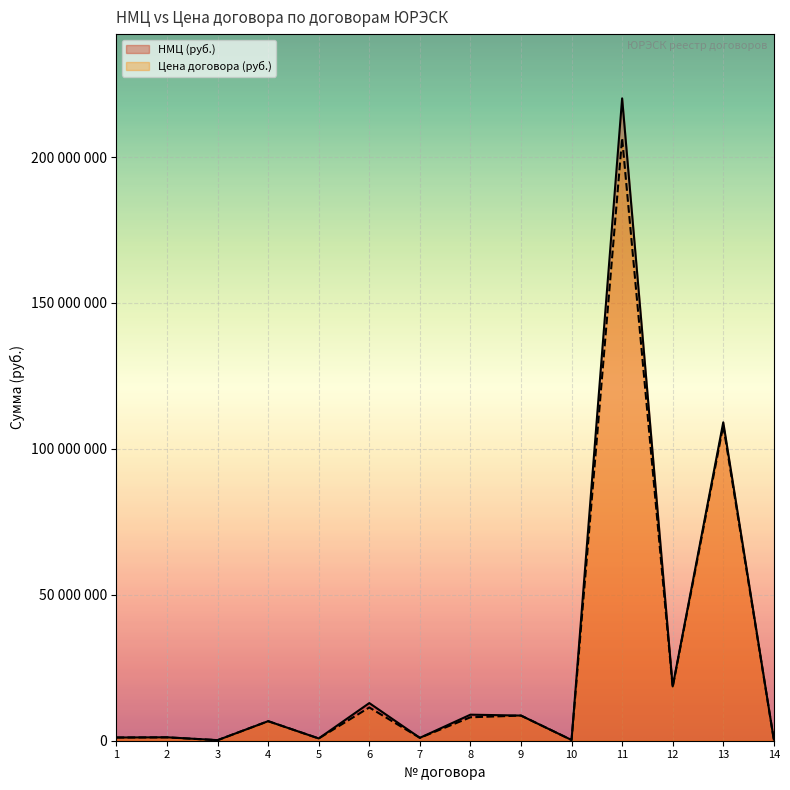

What is the difference between the maximum and minimum values in the Цена договора (руб.) series?

206275045.5